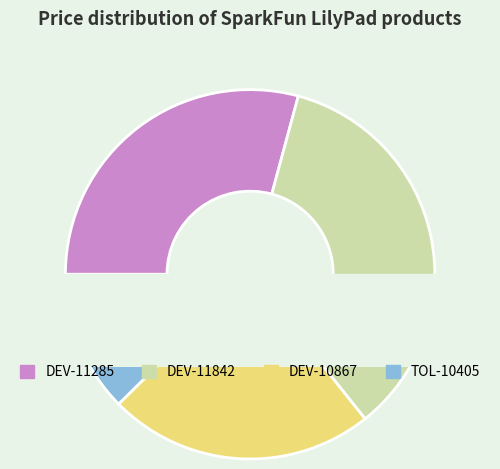

The DEV-11285 slice represents 29% of the pie. True or false?

True